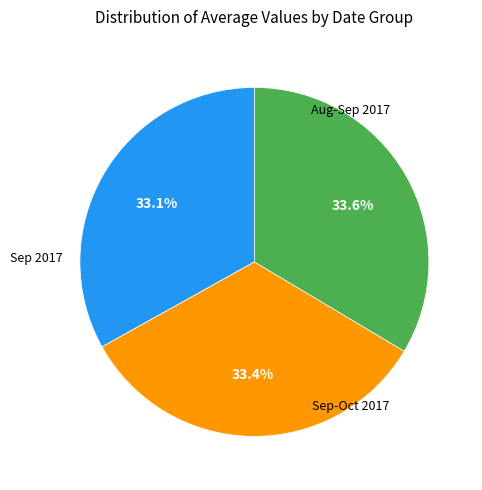

Is there a majority slice in this chart?

No